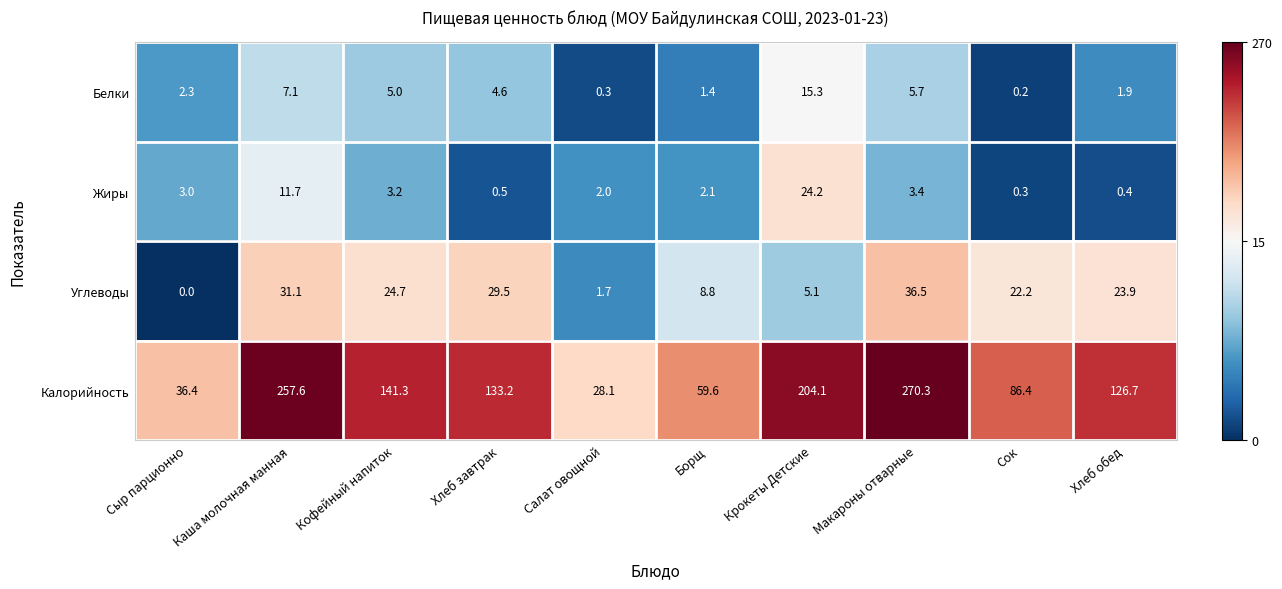

Is the value of Белки at Салат овощной greater than the value of Углеводы at Каша молочная манная?

No